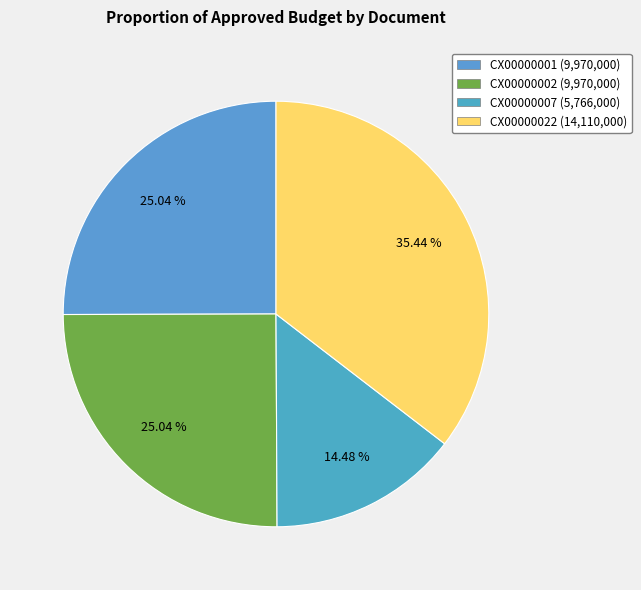

What portion of the pie excludes CX00000007?

85.5%